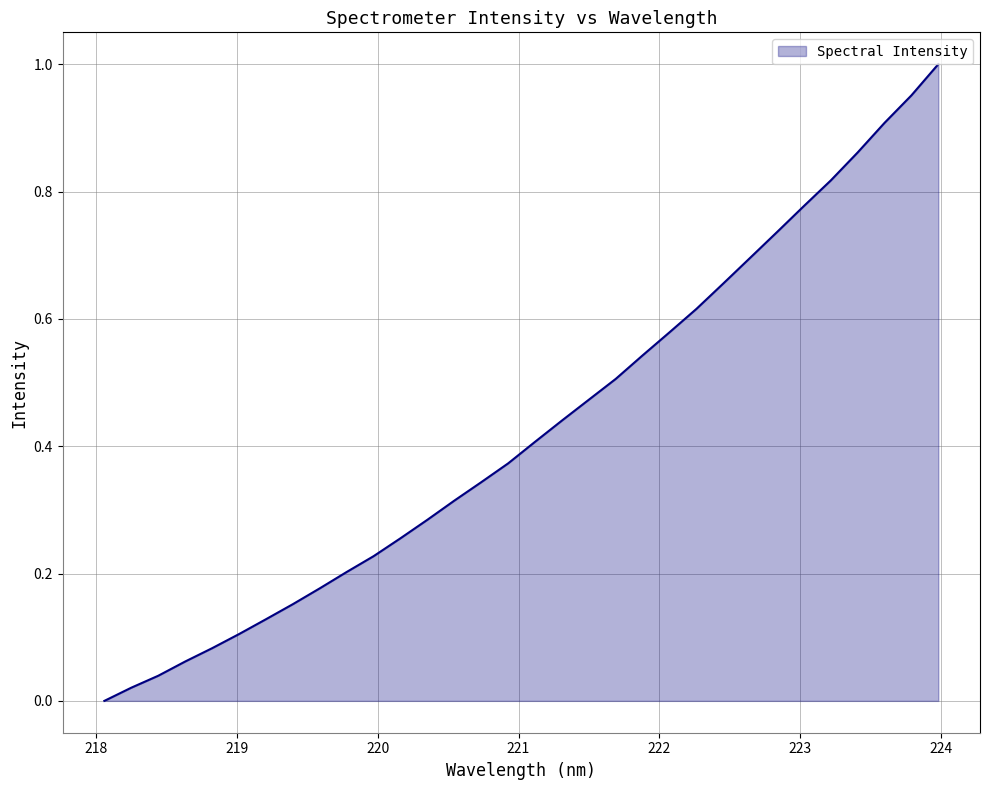

What is the label of the 31st point from the left?

223.7895